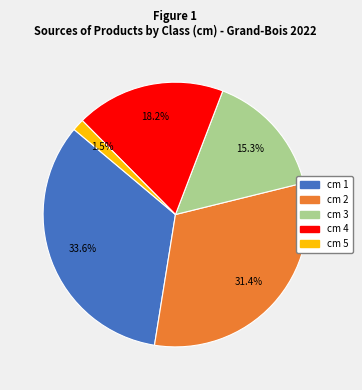

Does any single category account for the majority?

No